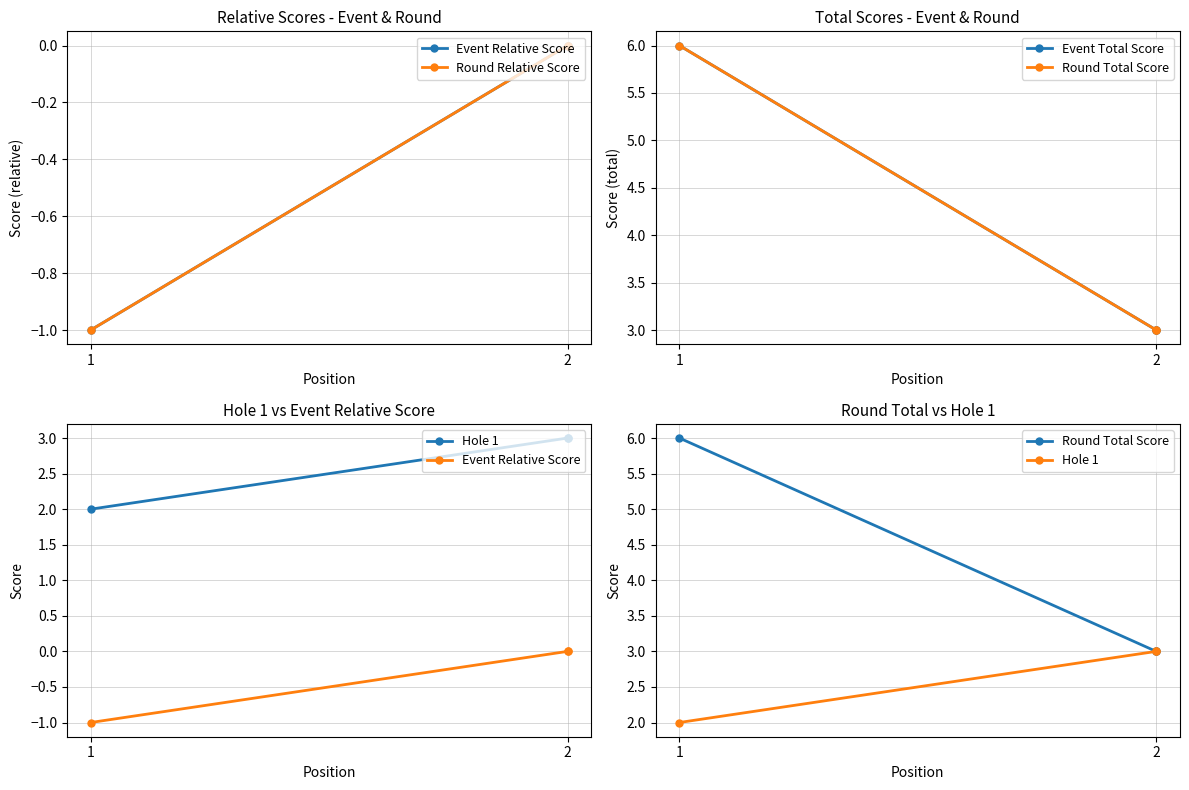

True or false: Event Relative Score has a value of -1 at 1.

True